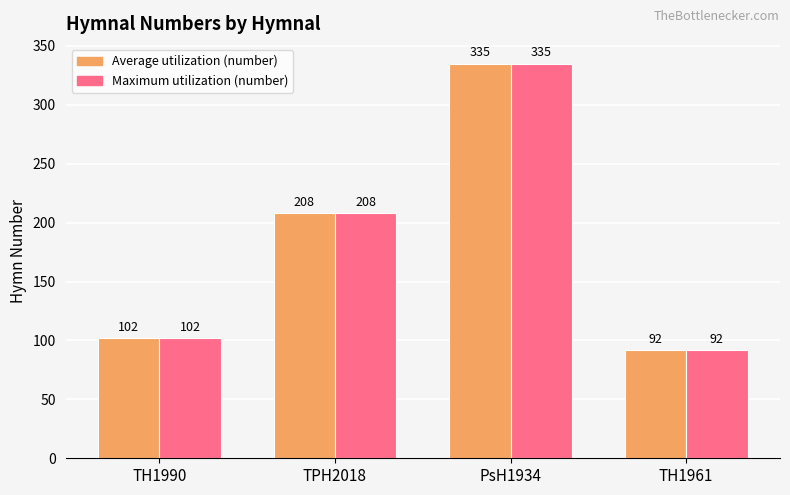

What is the smallest value displayed?

92